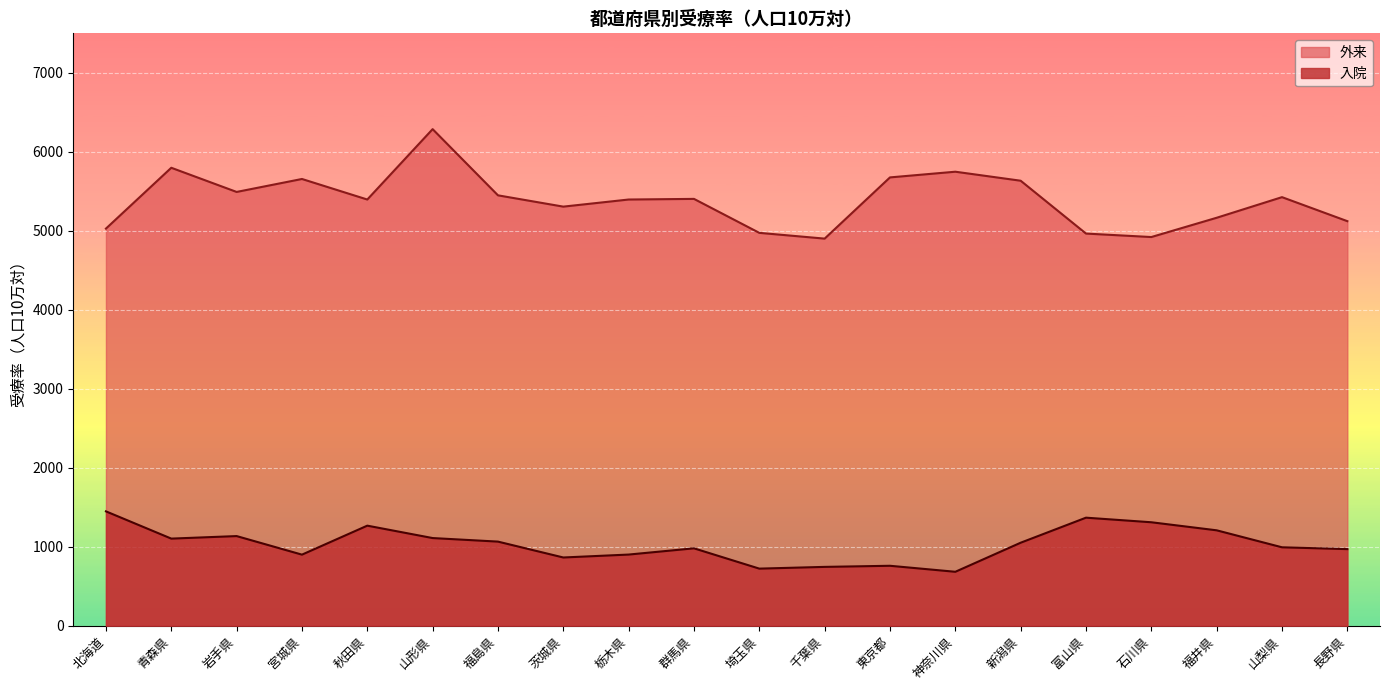

How many lines are shown in the chart?

2